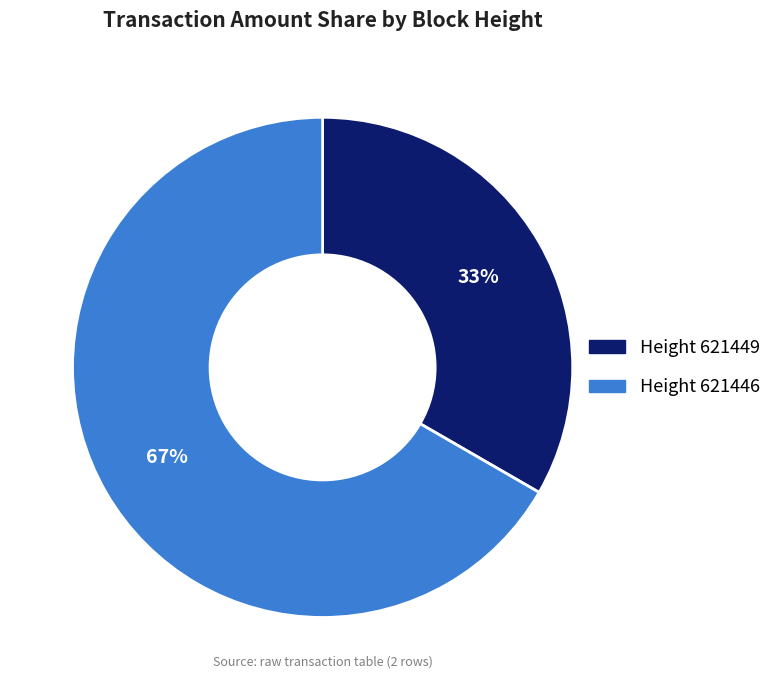

Does any single category account for the majority?

Yes